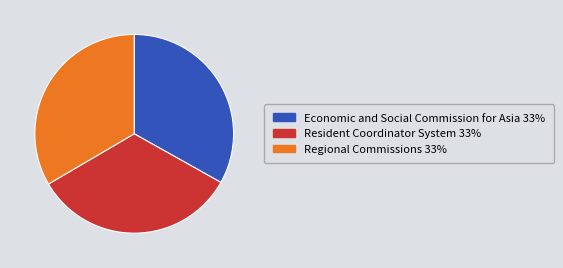

How many slices are in this pie chart?

3